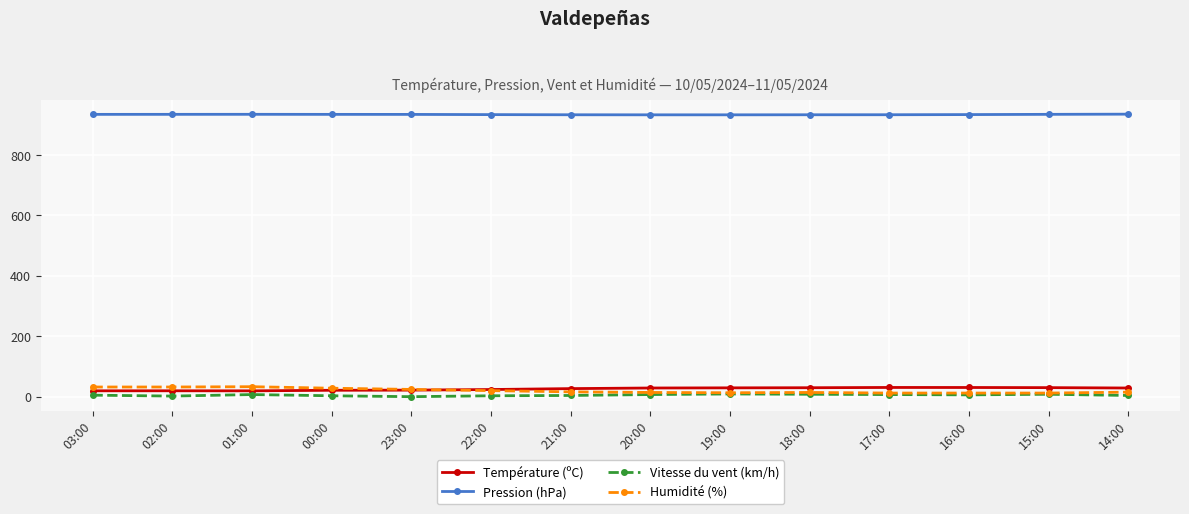

Does the chart have visible grid lines?

Yes